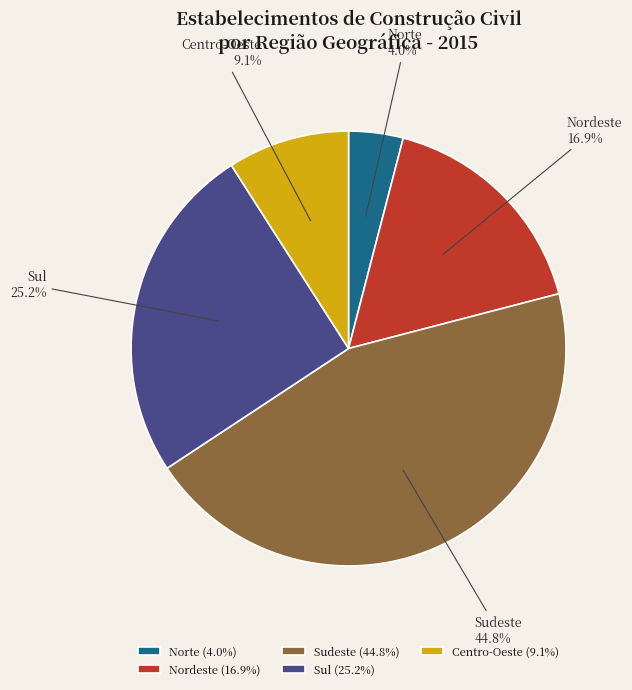

Between Centro-Oeste (9.1%) and Sudeste (44.8%), which is larger?

Sudeste (44.8%)